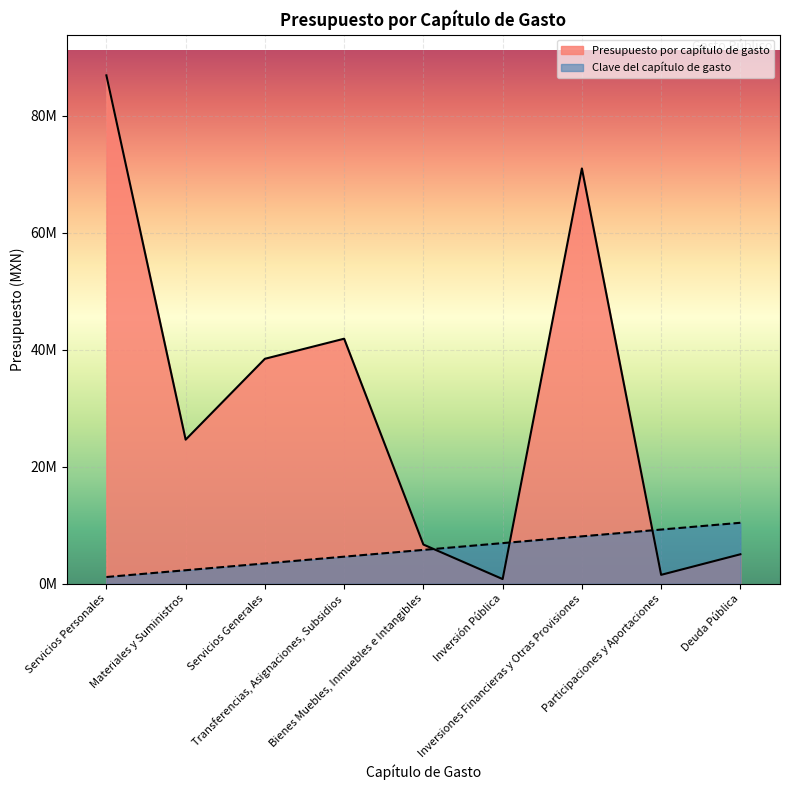

True or false: Clave del capítulo de gasto has a value of 5792192.4 at Bienes Muebles, Inmuebles e Intangibles.

True